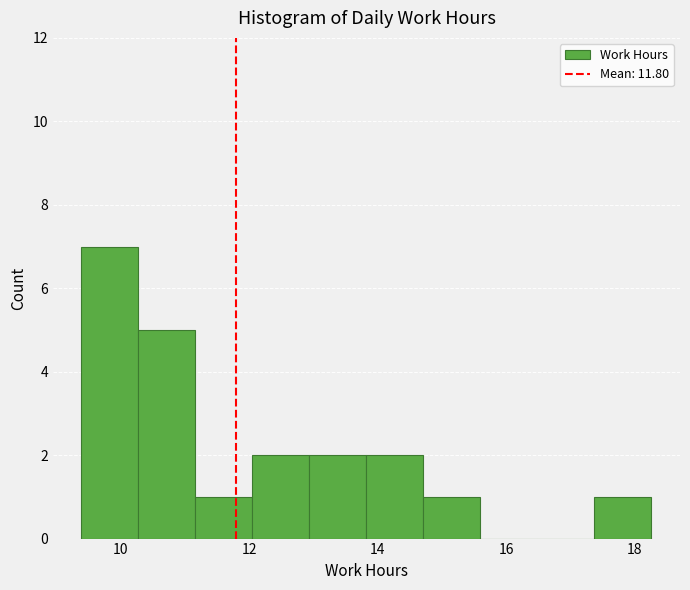

Which range on the x-axis has the tallest bar?

9.4 to 10.2